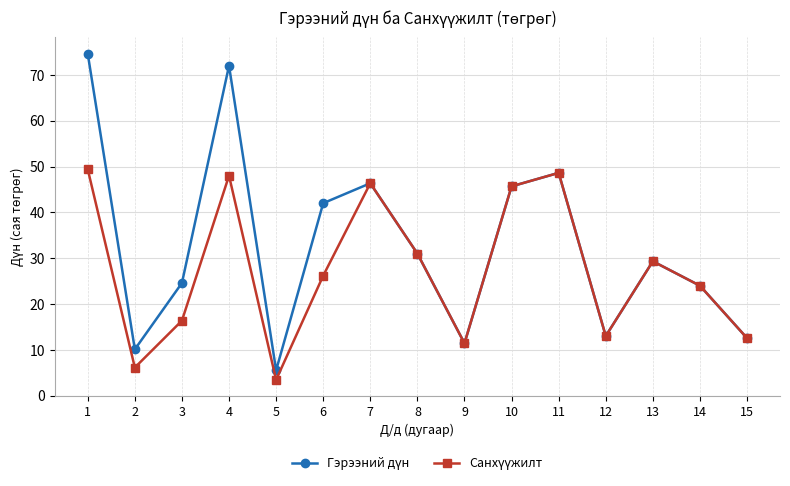

At how many categories does at least one series exceed 28?

8